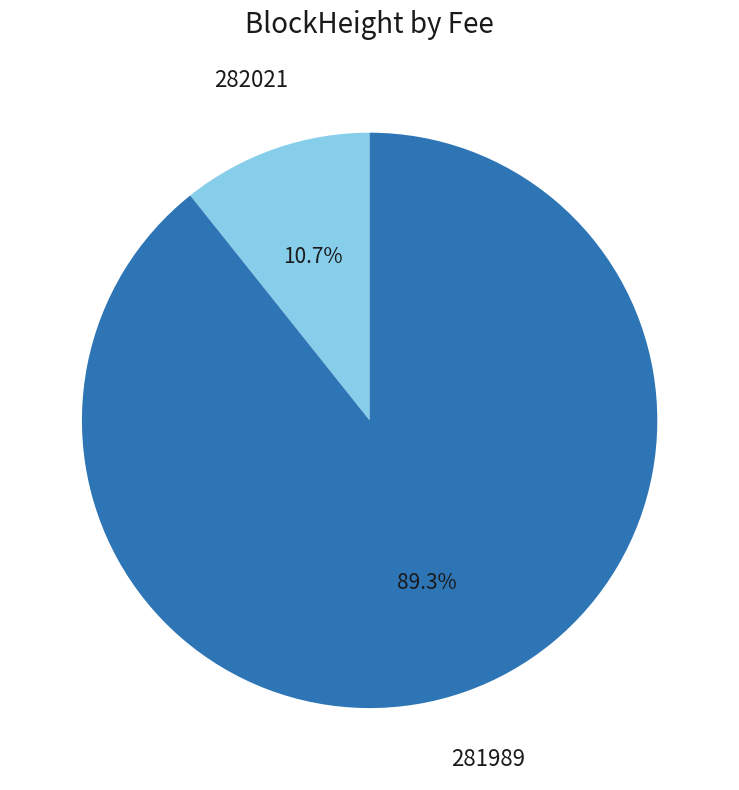

Rank the categories by value from lowest to highest.

282021, 281989